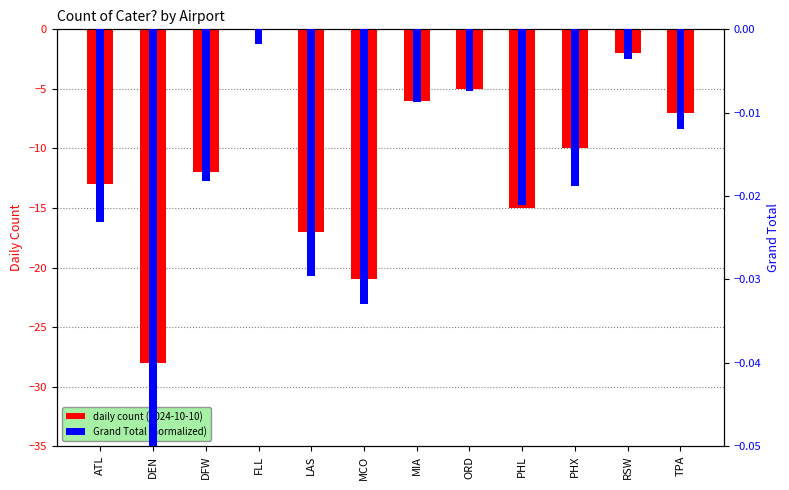

The daily count (2024-10-10) series shows -6.0 at MIA. True or false?

True